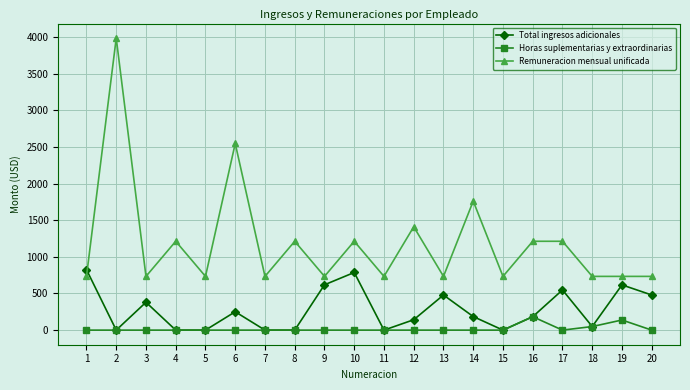

At which category does Remuneracion mensual unificada reach its first local peak?

2